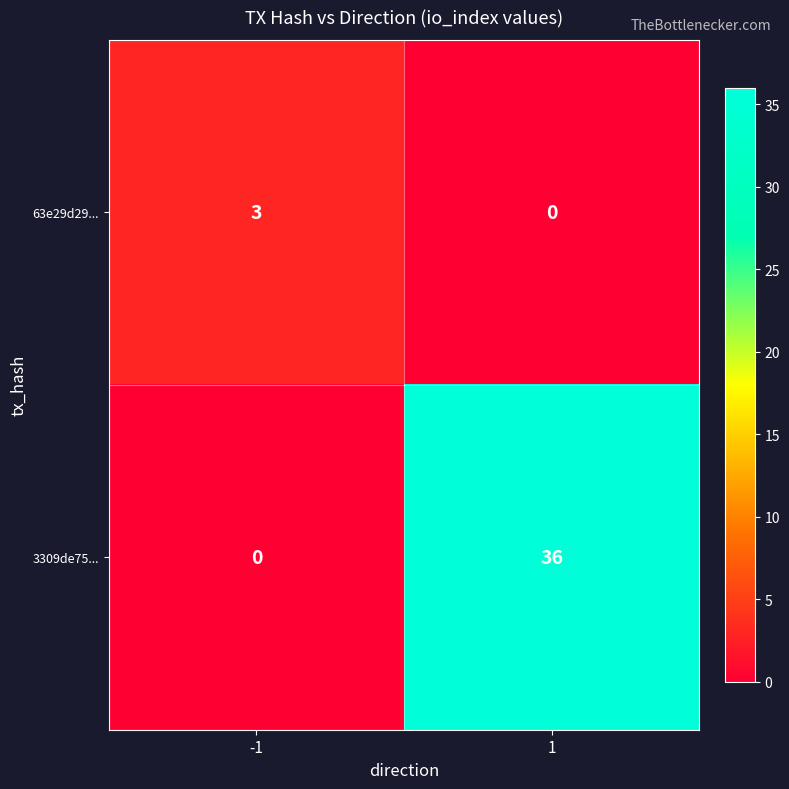

The 3309de75... series shows 0 at -1. True or false?

True